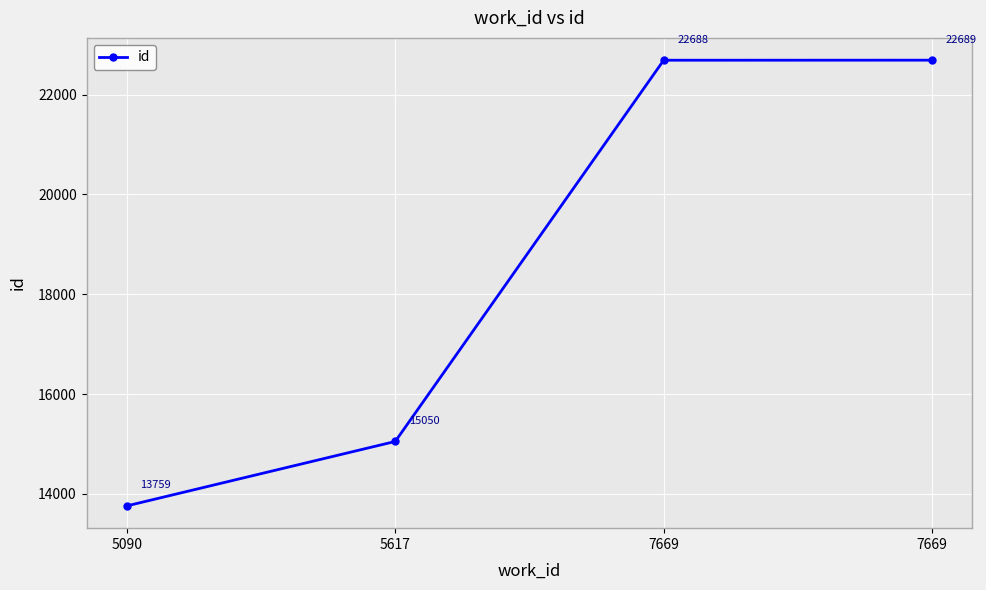

At which label does the data first exceed 22688?

7669